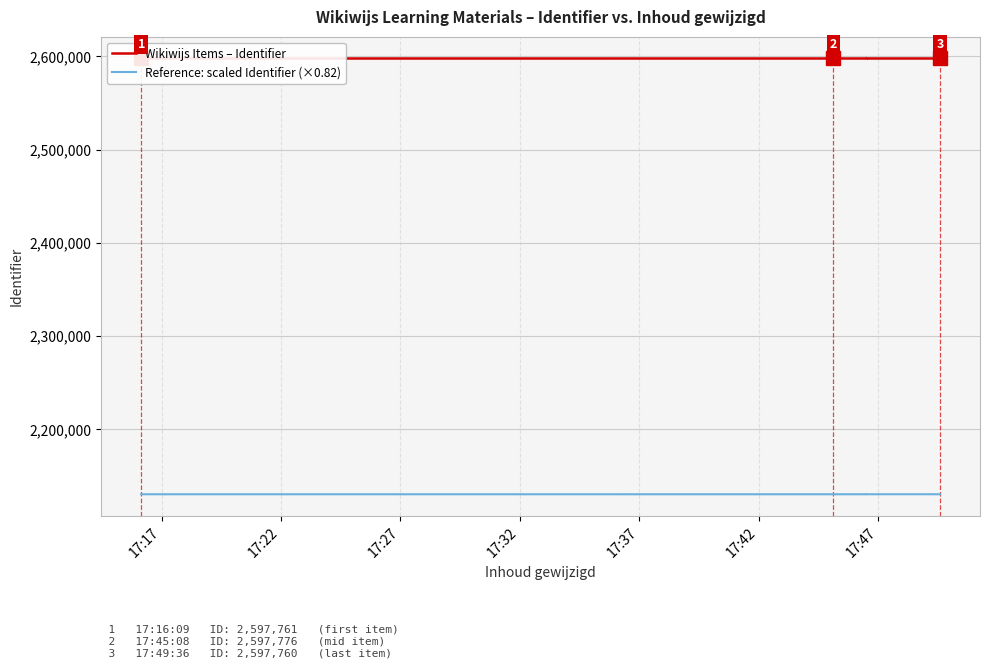

How many lines are shown in the chart?

2